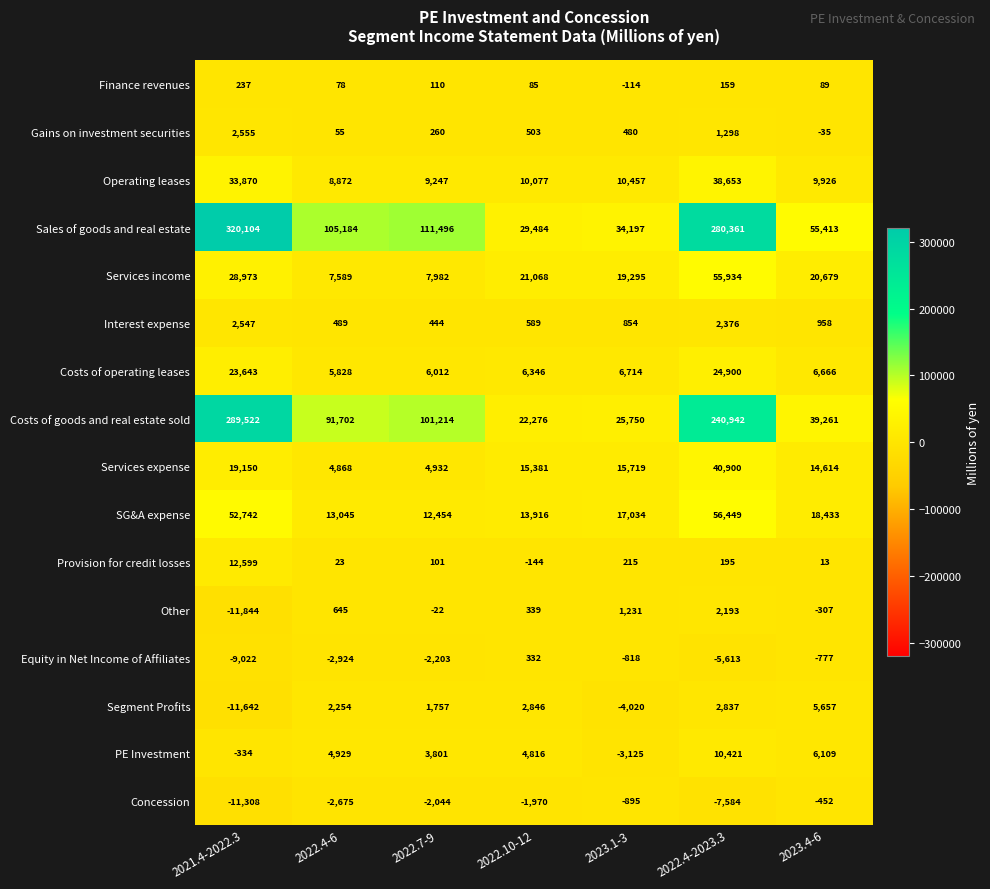

What is the greatest value displayed?

320104